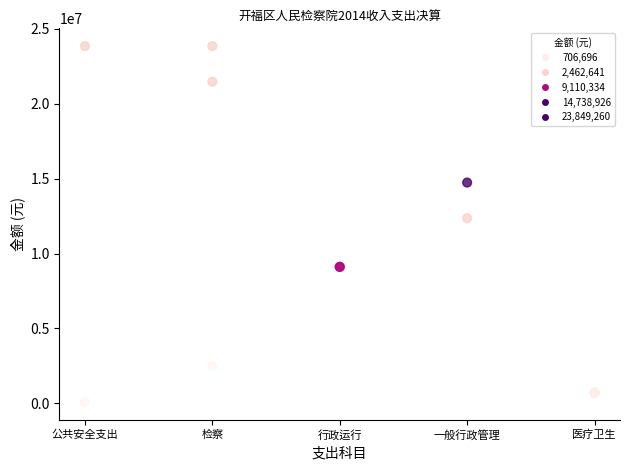

What Y value in the scatter plot is closest to 11966710?

12360446.0